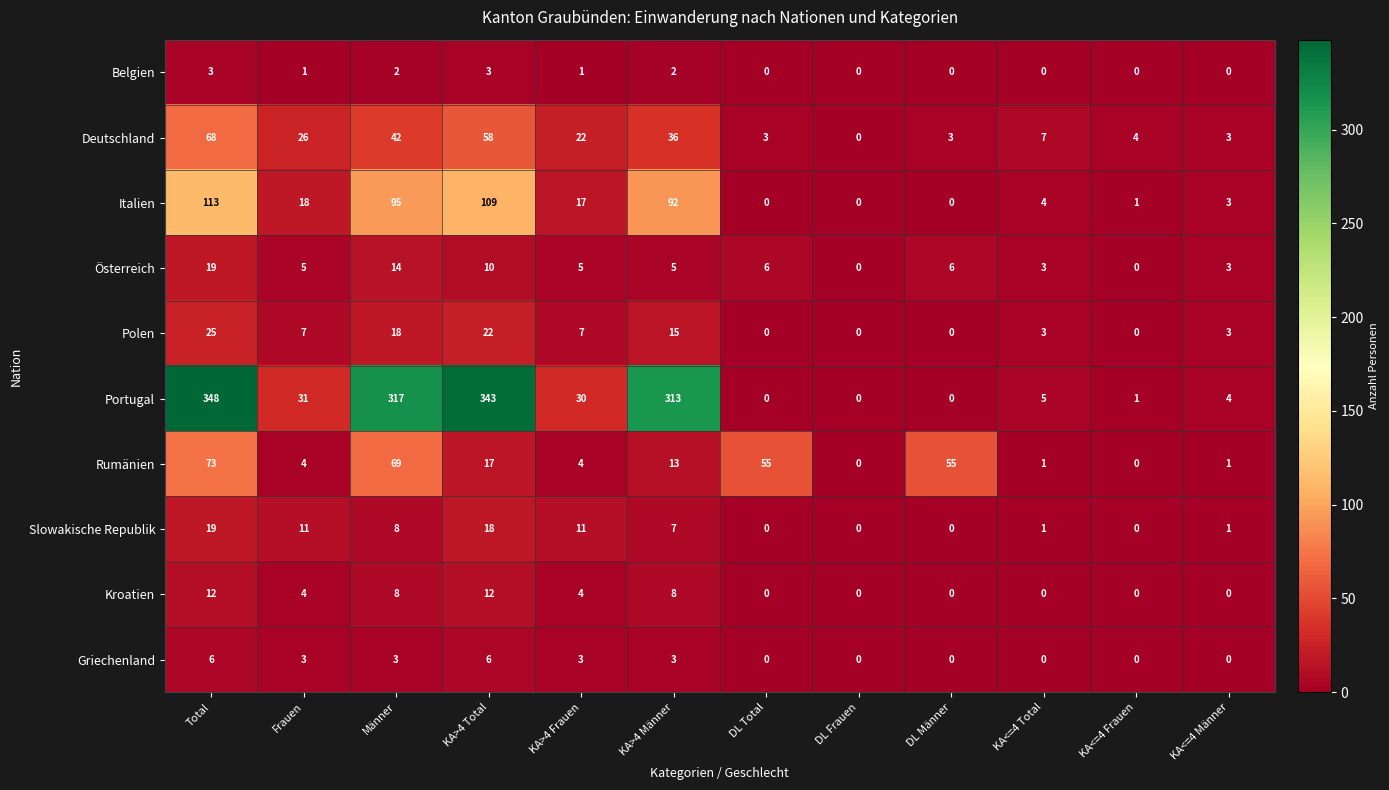

At which category does the chart reach its peak across all series?

Total